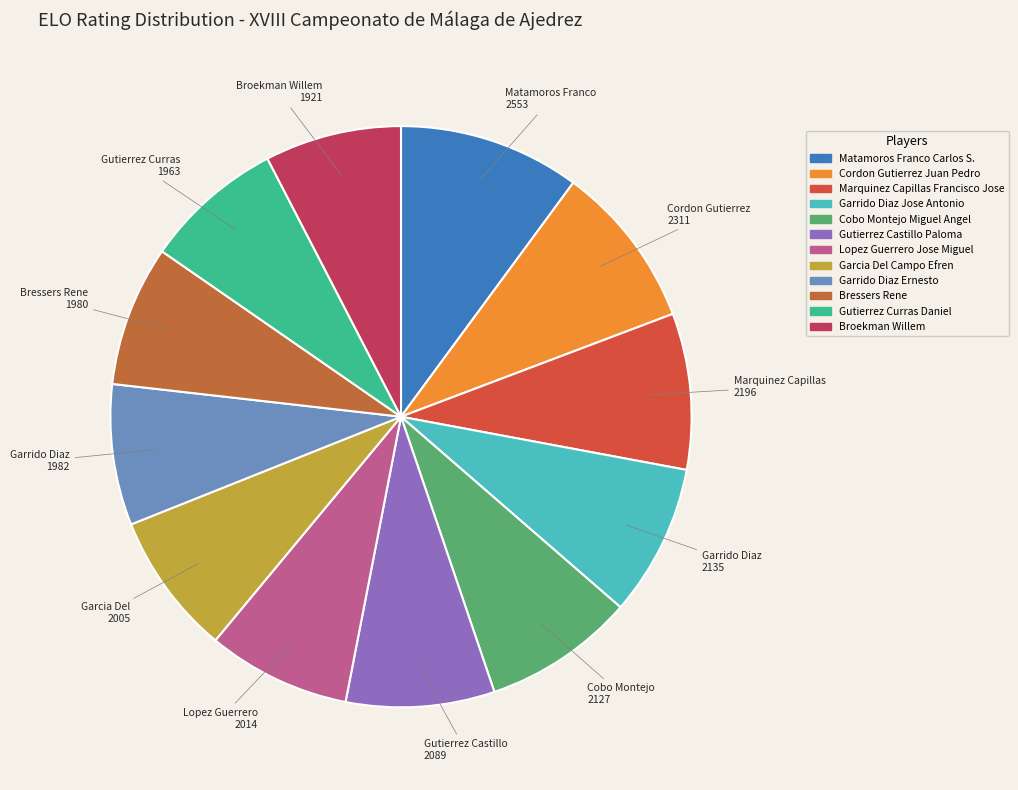

Is there a majority slice in this chart?

No